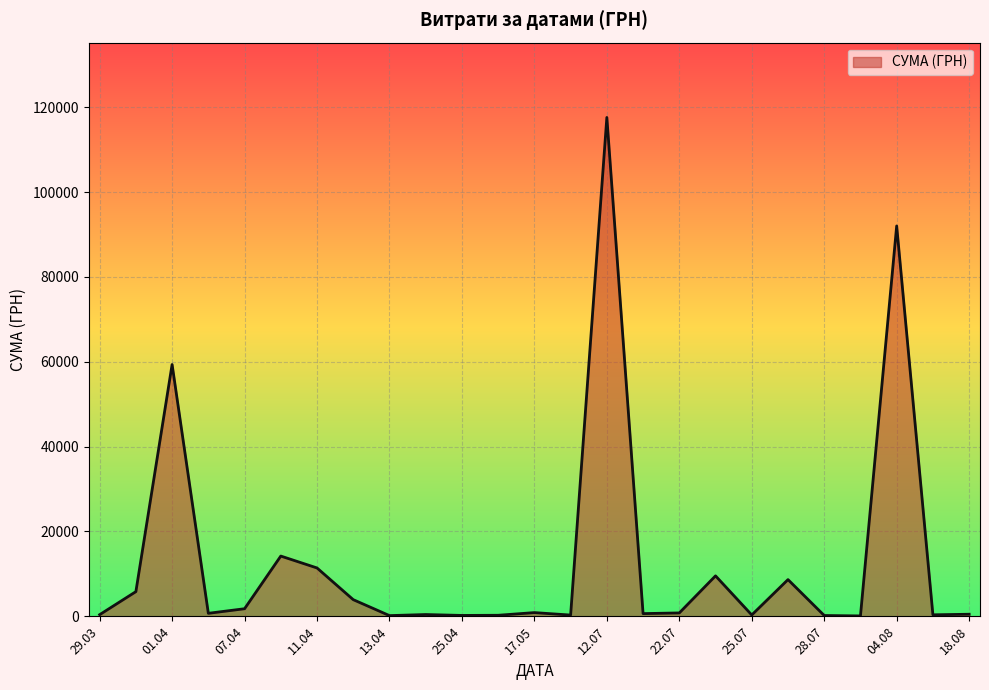

Does the chart display data point markers on the line(s)?

No